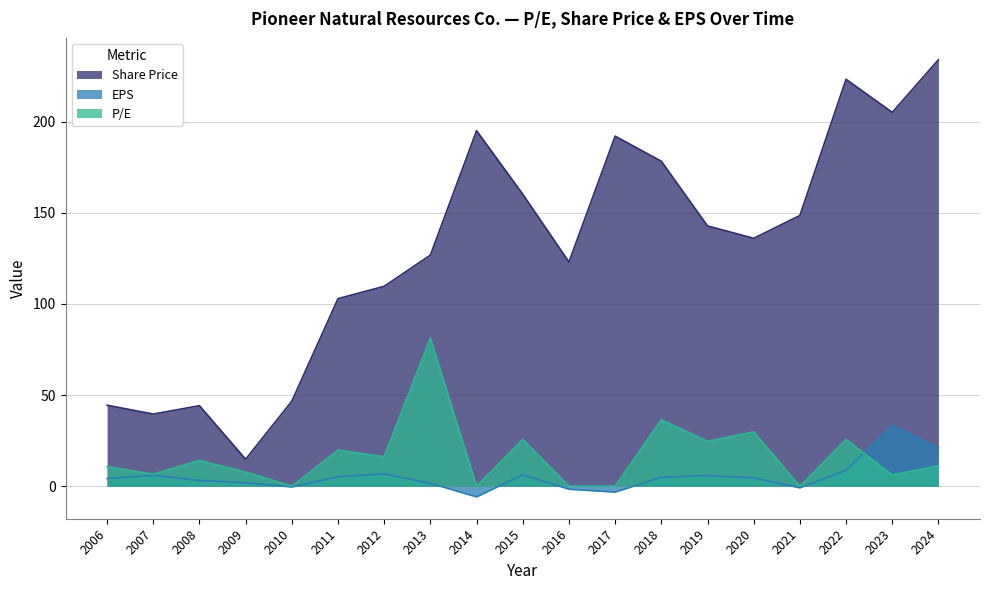

What is the value of the P/E point at the 15th from the left?

29.8